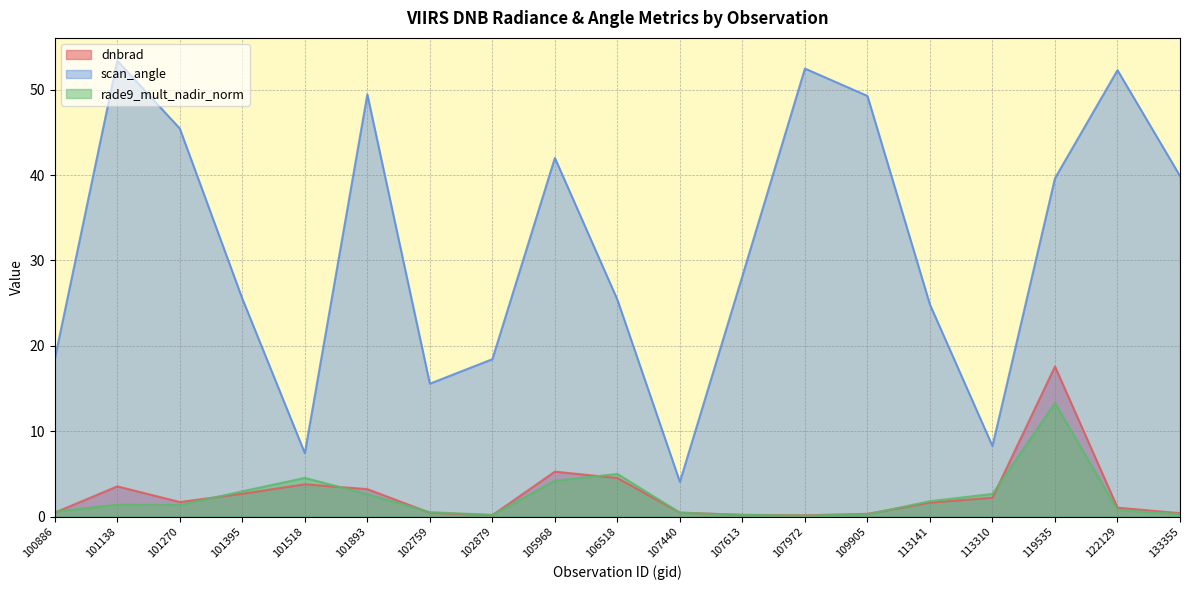

Is it true that scan_angle equals 80.8 at 122129?

False